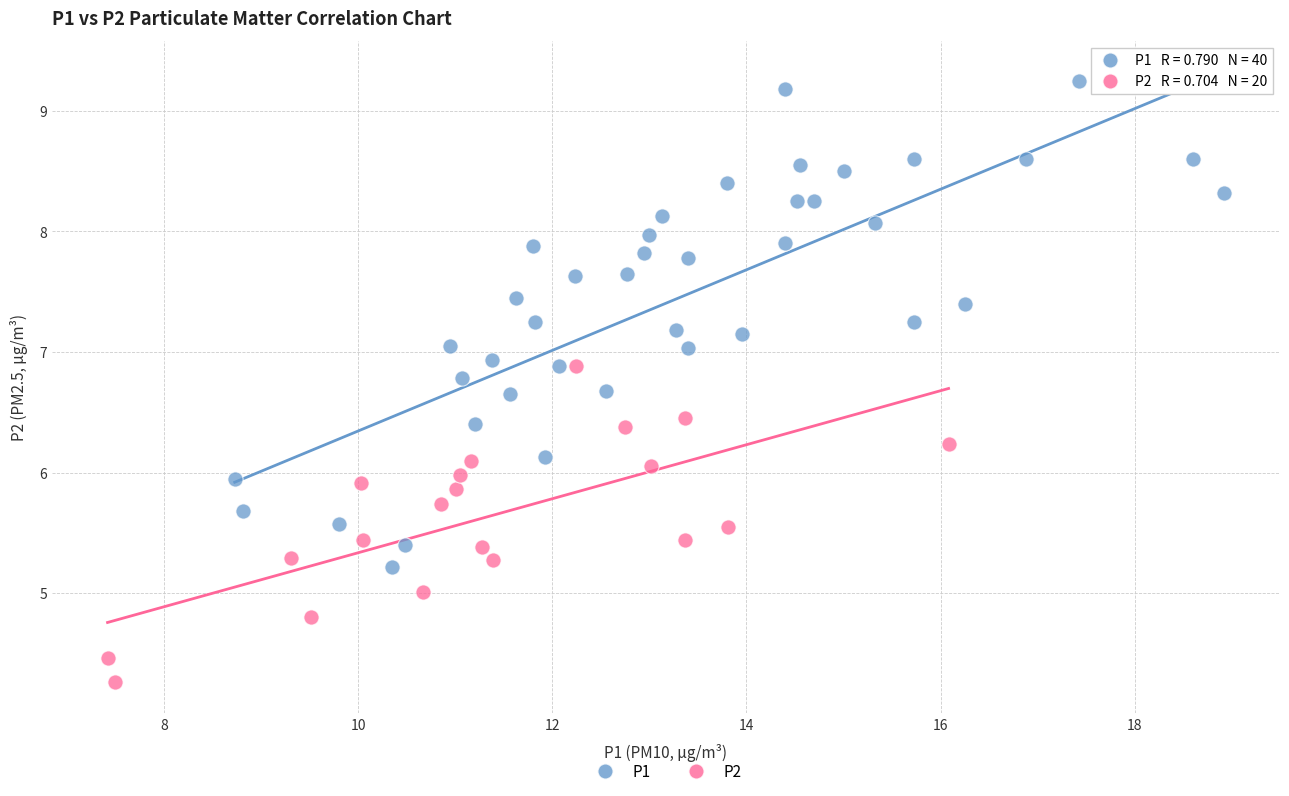

Which series contains the highest Y value?

P1